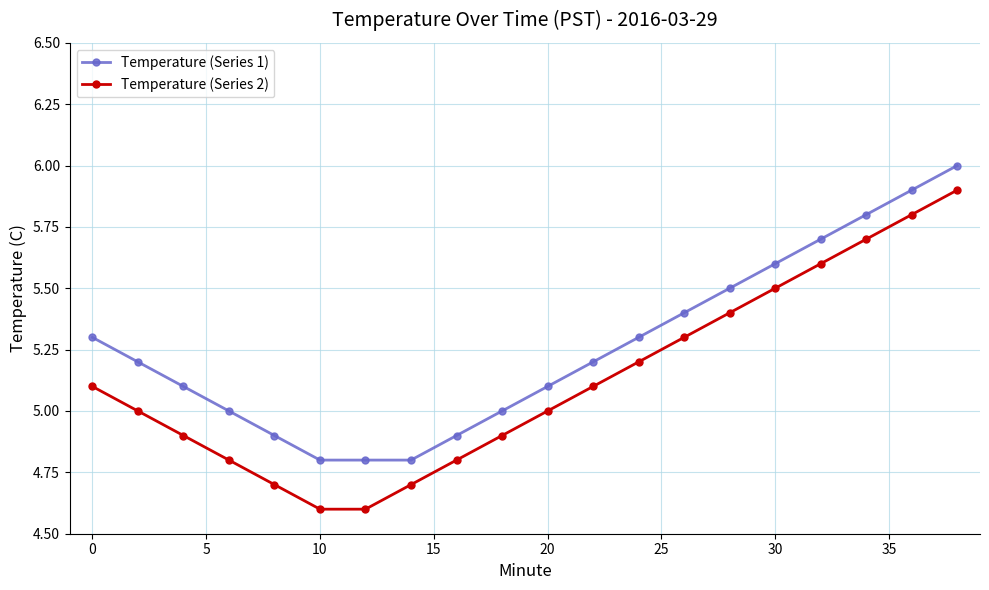

How many series are shown in this chart?

2